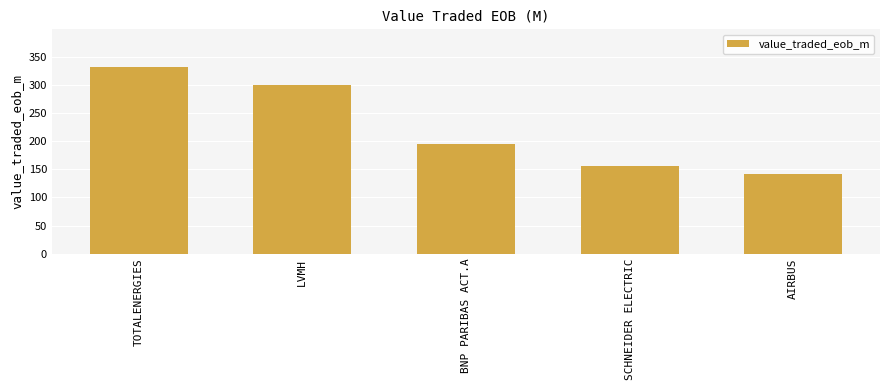

Reading left to right, transcribe all the data shown in this chart.

332.1	300.1	194.4	155.0	142.3